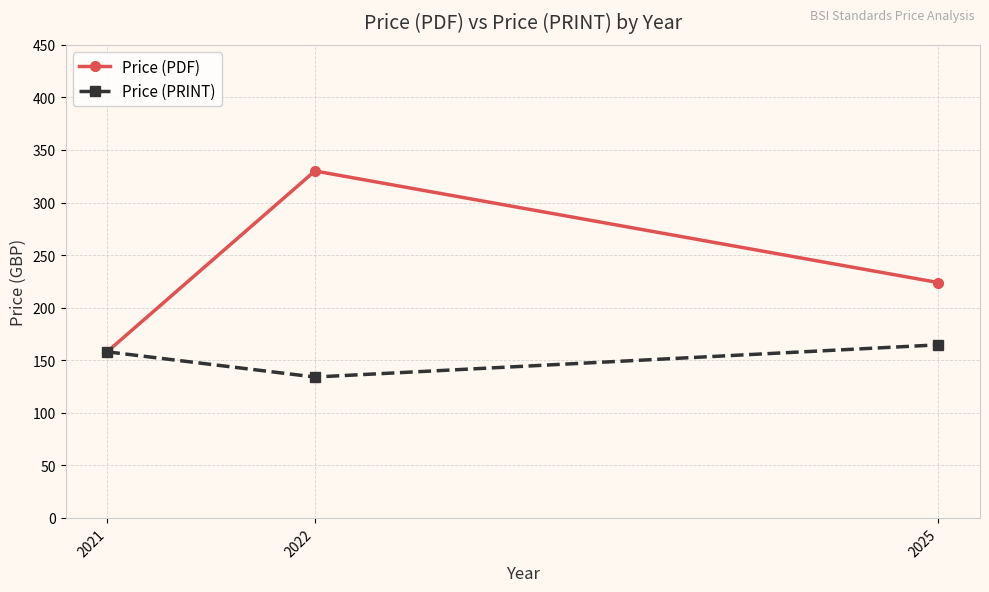

Reading right to left, extract all data points from this chart.

Price (PDF): 223.8	330.0	158.0
Price (PRINT): 164.6	134.0	158.0